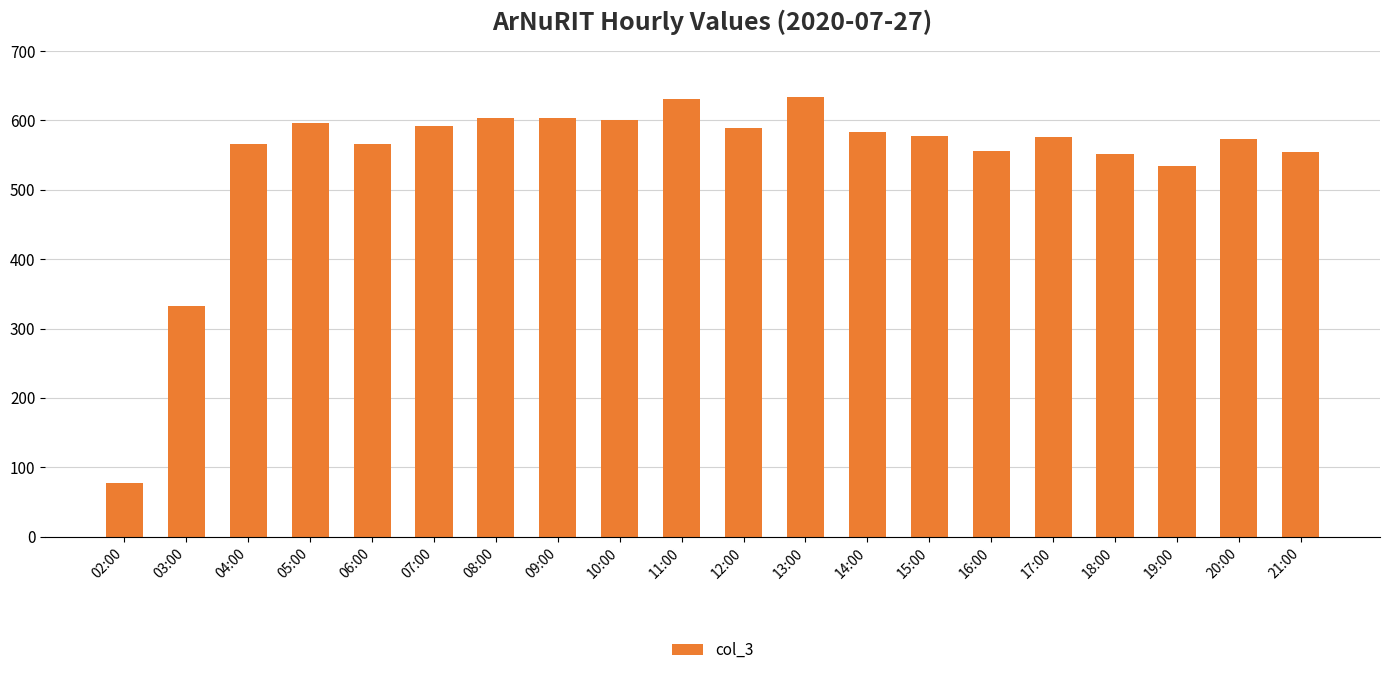

What is the greatest value displayed?

634